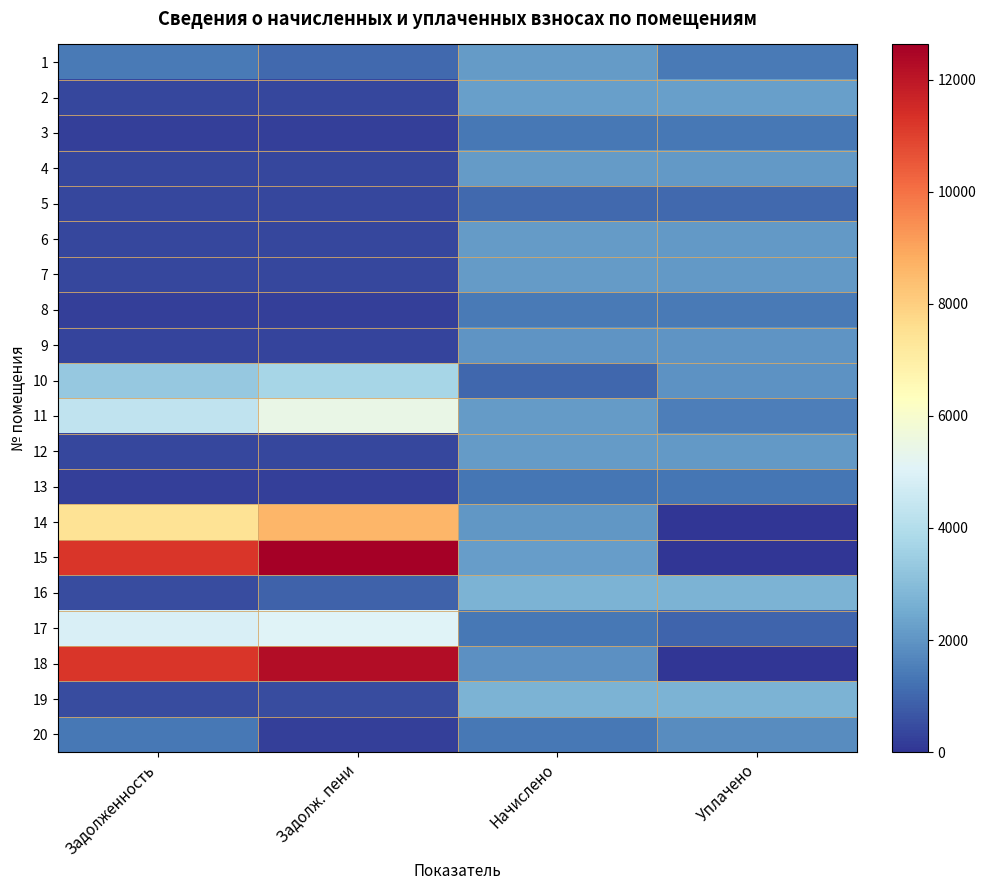

Reading left to right, list all the values displayed in this chart.

1: Задолженность=1406.6	Задолж. пени=1066.3	Начислено=2125.4	Уплачено=1402.2
2: Задолженность=374.4	Задолж. пени=374.9	Начислено=2246.4	Уплачено=2230.8
3: Задолженность=227.5	Задолж. пени=227.5	Начислено=1365.1	Уплачено=1355.6
4: Задолженность=355.7	Задолж. пени=355.7	Начислено=2134.1	Уплачено=2119.3
5: Задолженность=351.4	Задолж. пени=351.4	Начислено=1054.1	Уплачено=1039.4
6: Задолженность=354.2	Задолж. пени=354.2	Начислено=2125.4	Уплачено=2110.7
7: Задолженность=355.7	Задолж. пени=355.7	Начислено=2134.1	Уплачено=2119.3
8: Задолженность=234.7	Задолж. пени=234.7	Начислено=1408.3	Уплачено=1398.9
9: Задолженность=333.4	Задолж. пени=333.4	Начислено=2000.2	Уплачено=1986.3
10: Задолженность=3349.7	Задолж. пени=3728.9	Начислено=1010.9	Уплачено=1950.0
11: Задолженность=4295.5	Задолж. пени=5463.5	Начислено=2134.1	Уплачено=1500.0
12: Задолженность=354.2	Задолж. пени=354.2	Начислено=2125.4	Уплачено=2110.7
13: Задолженность=219.6	Задолж. пени=219.6	Начислено=1317.6	Уплачено=1308.5
14: Задолженность=7401.5	Задолж. пени=8602.8	Начислено=2030.4	Уплачено=0.0
15: Задолженность=11241.6	Задолж. пени=12629.4	Начислено=2211.8	Уплачено=0.0
16: Задолженность=460.1	Задолж. пени=920.2	Начислено=2760.5	Уплачено=2722.1
17: Задолженность=4923.3	Задолж. пени=5038.3	Начислено=1365.1	Уплачено=982.6
18: Задолженность=11241.6	Задолж. пени=12268.9	Начислено=1901.0	Уплачено=0.0
19: Задолженность=460.1	Задолж. пени=460.1	Начислено=2760.5	Уплачено=2741.3
20: Задолженность=1361.2	Задолж. пени=233.1	Начислено=1365.1	Уплачено=1791.7